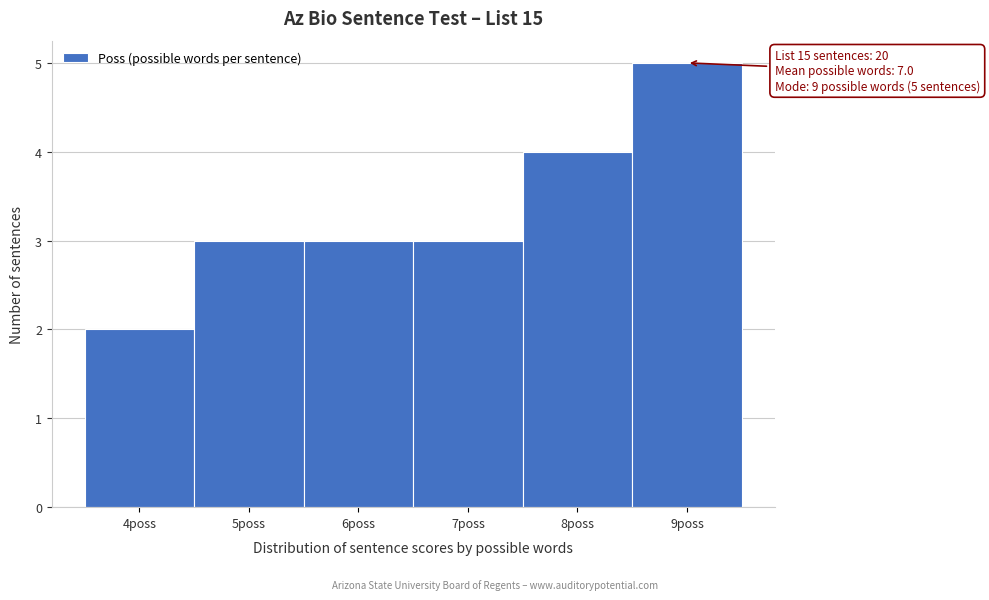

Which range on the x-axis has the tallest bar?

8.5 to 9.5